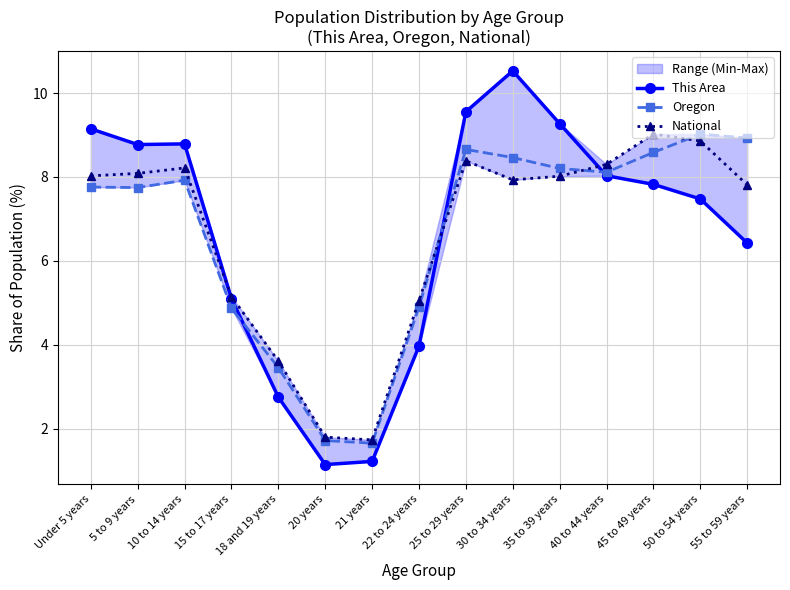

True or false: Oregon has a value of 0.7 at 20 years.

False